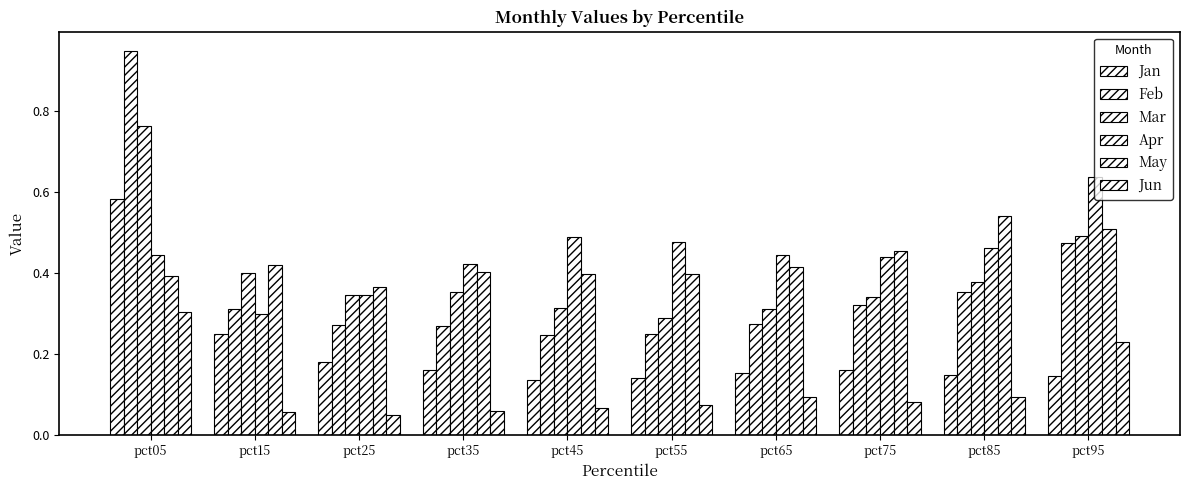

Reading left to right, transcribe all the data shown in this chart.

Jan: 0.6	0.2	0.2	0.2	0.1	0.1	0.2	0.2	0.1	0.1
Feb: 0.9	0.3	0.3	0.3	0.2	0.2	0.3	0.3	0.4	0.5
Mar: 0.8	0.4	0.3	0.4	0.3	0.3	0.3	0.3	0.4	0.5
Apr: 0.4	0.3	0.3	0.4	0.5	0.5	0.4	0.4	0.5	0.6
May: 0.4	0.4	0.4	0.4	0.4	0.4	0.4	0.5	0.5	0.5
Jun: 0.3	0.1	0.0	0.1	0.1	0.1	0.1	0.1	0.1	0.2